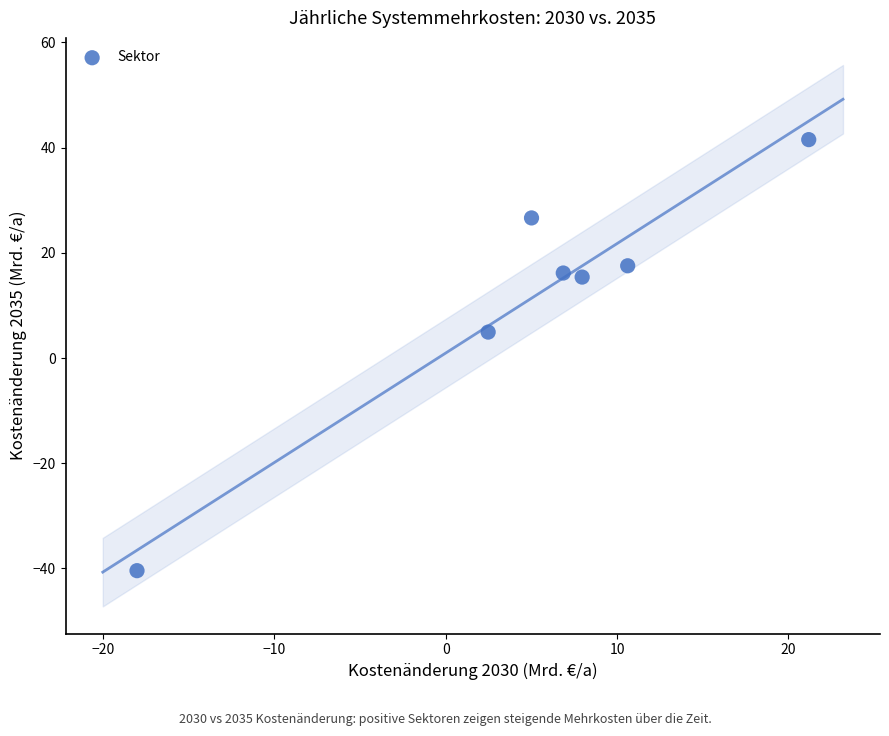

What is the average X value?

5.2